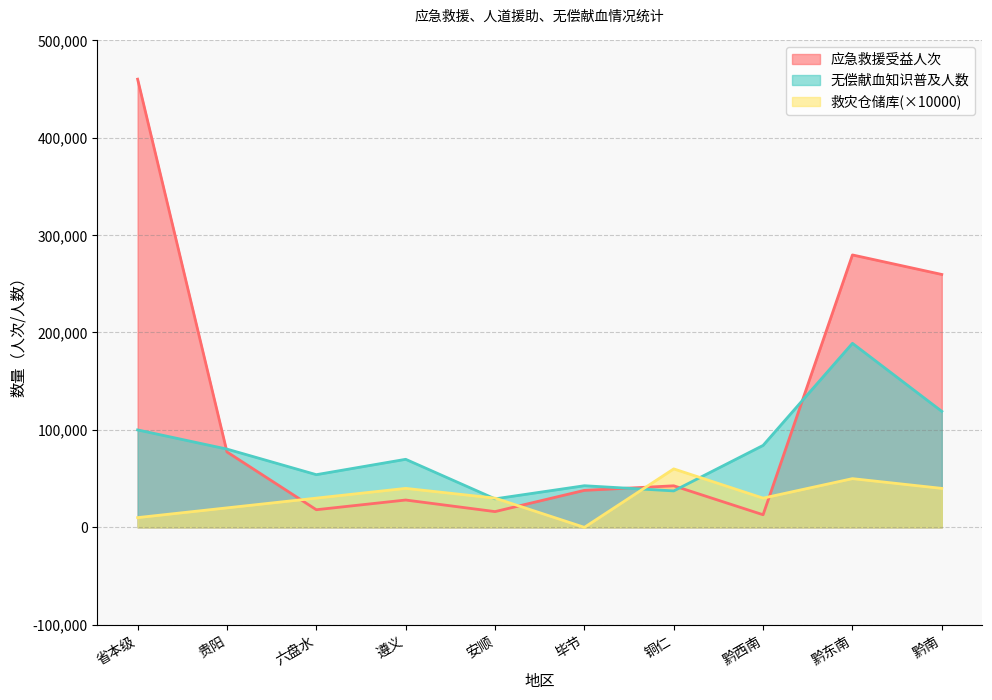

How many distinct data groups are displayed?

3